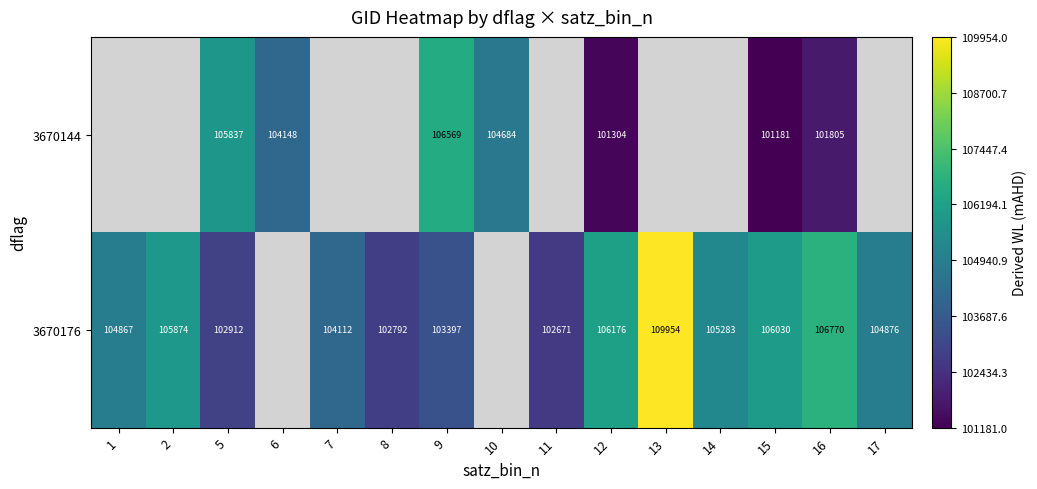

What is the total value across all series at 12?

207480